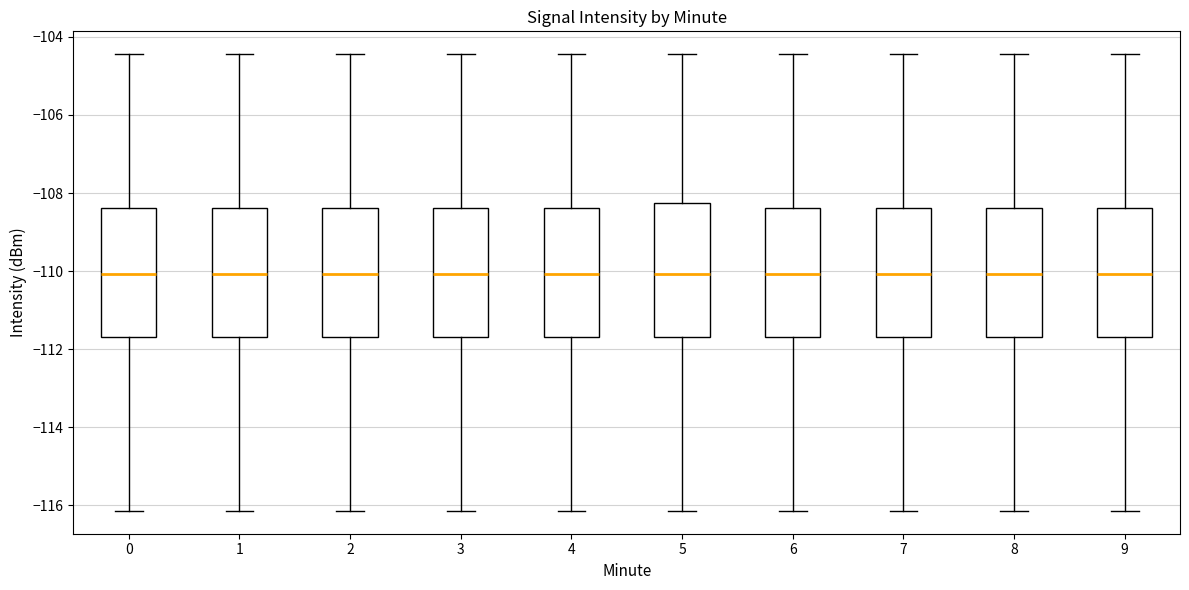

Where does the lower whisker of the box at x = 1 end on the y-axis? The values are not printed on the chart, so give them approximately, as read against the axis.

-116.2